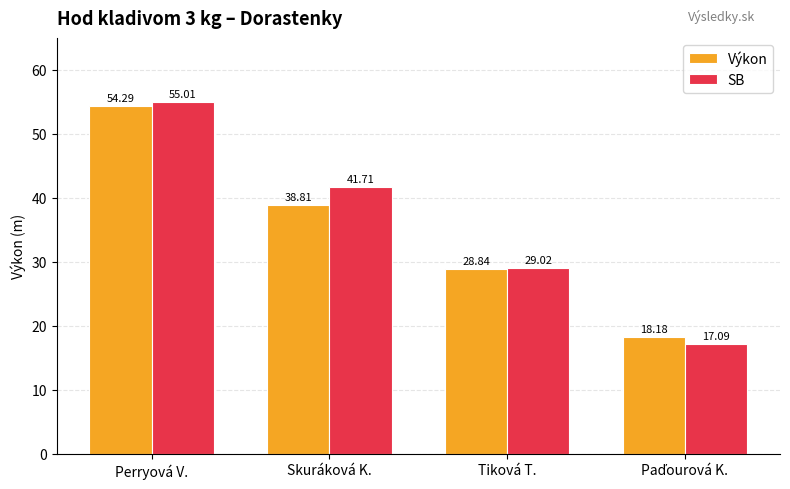

Is it true that SB equals 74.6 at Skuráková K.?

False